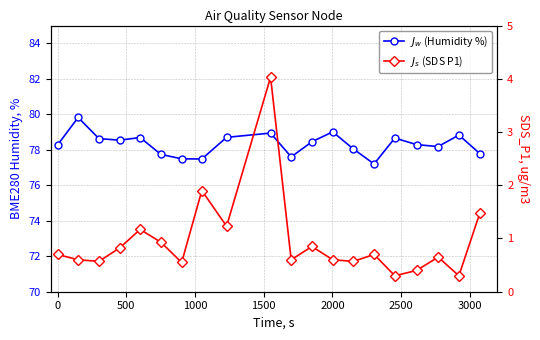

How many lines are shown in the chart?

2